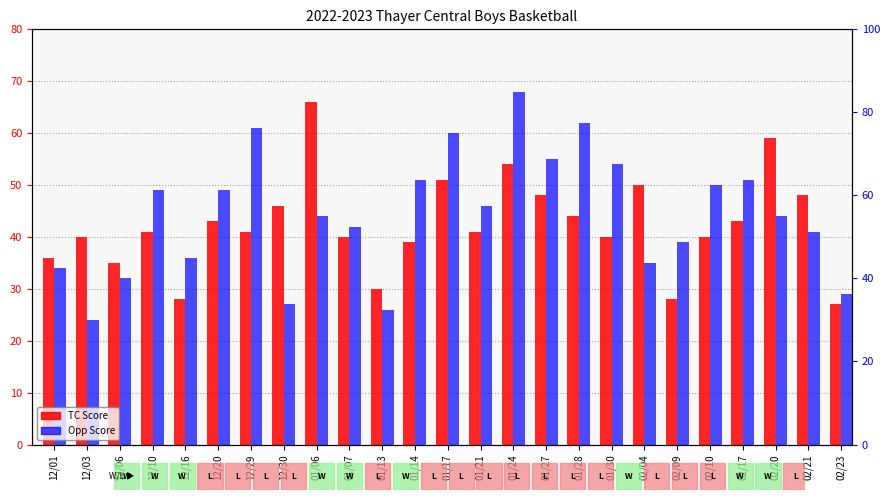

Rank the series by their average value, from lowest to highest.

TC Score, Opp Score